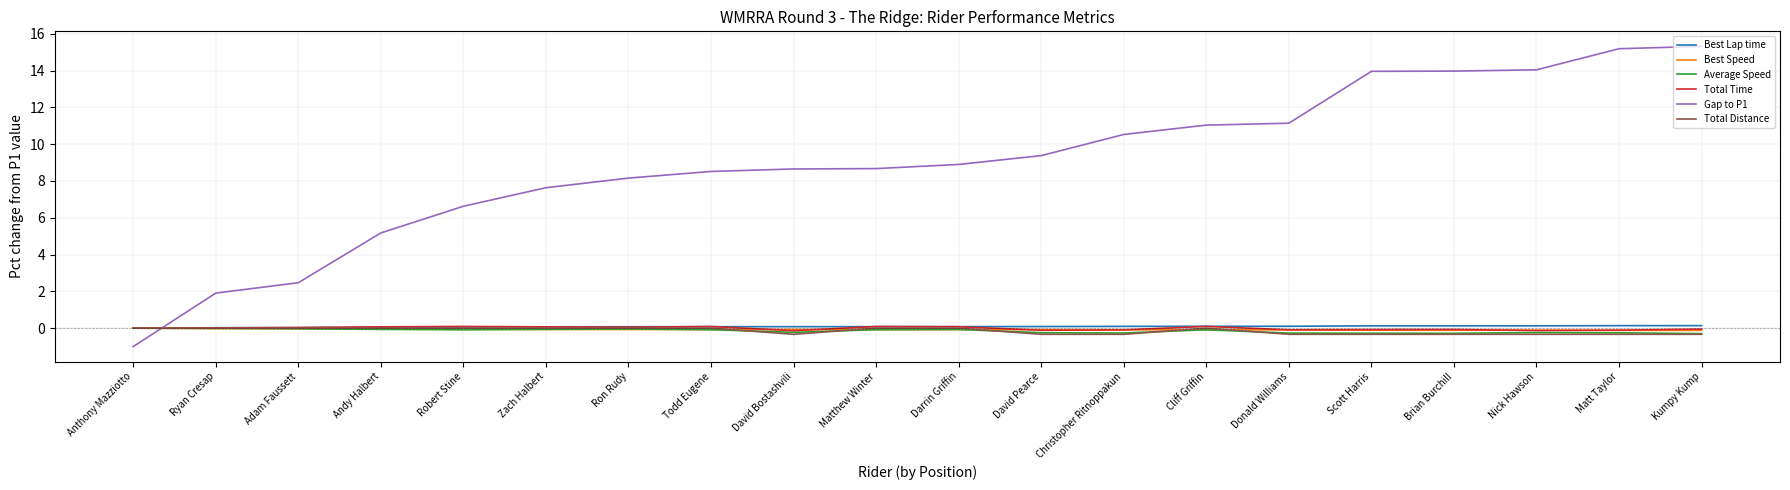

Does the chart display data point markers on the line(s)?

No